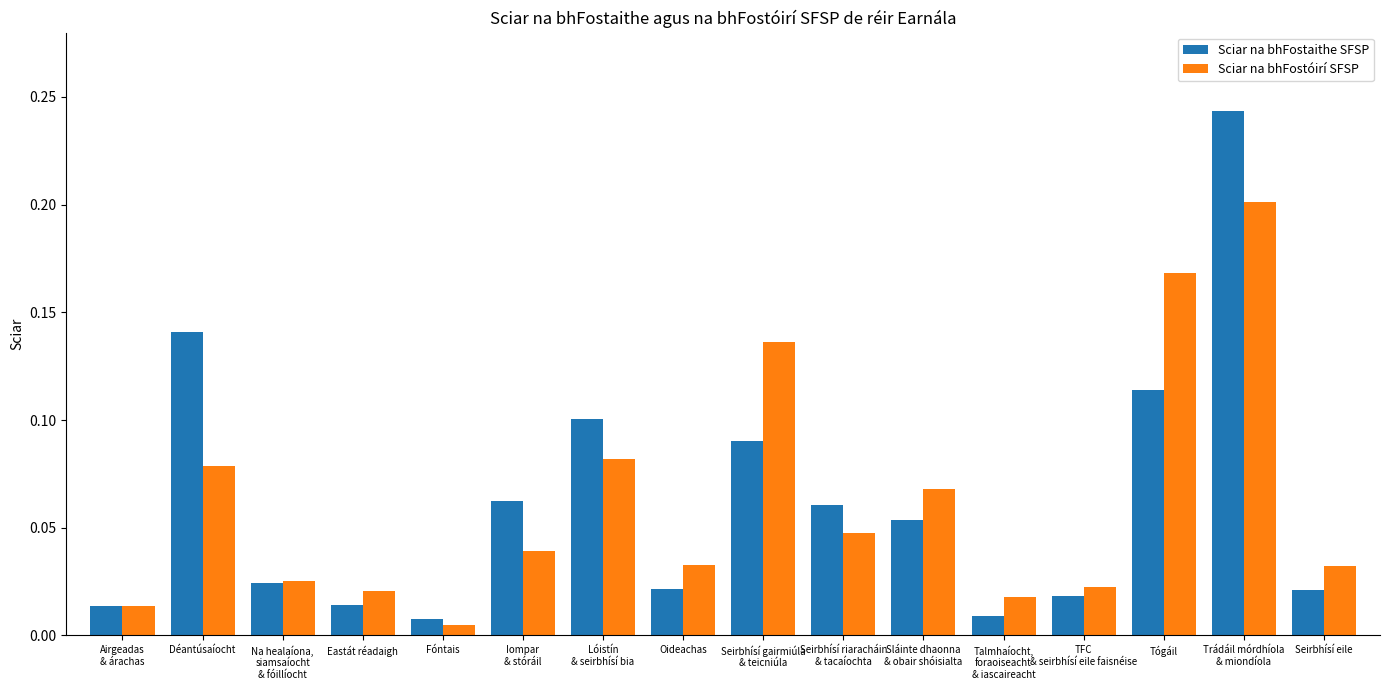

Are the bars horizontal?

No